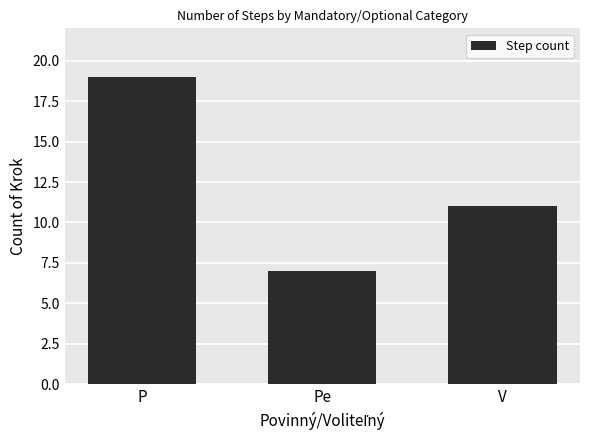

What is the value of the 2nd bar from the left?

7